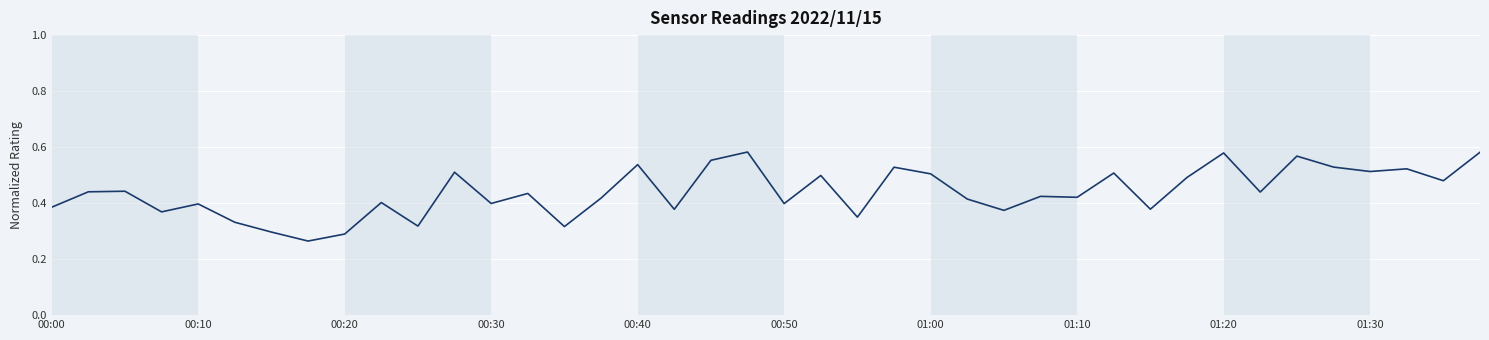

How many lines are shown in the chart?

1